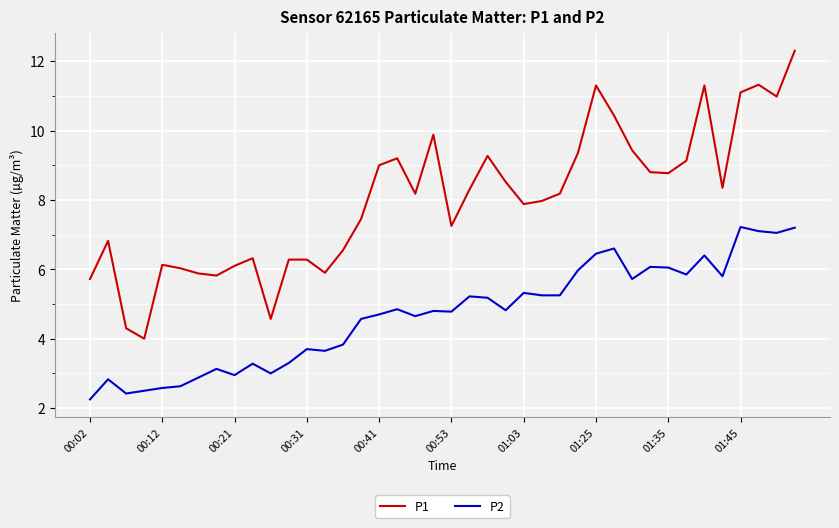

Which series has the largest total across all categories?

P1